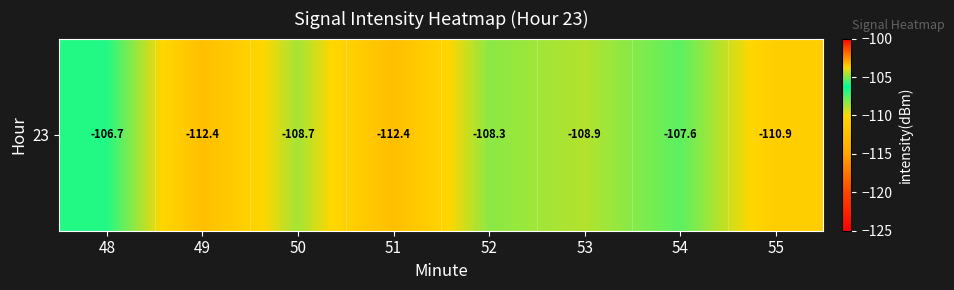

Where does the data first go above -108?

48